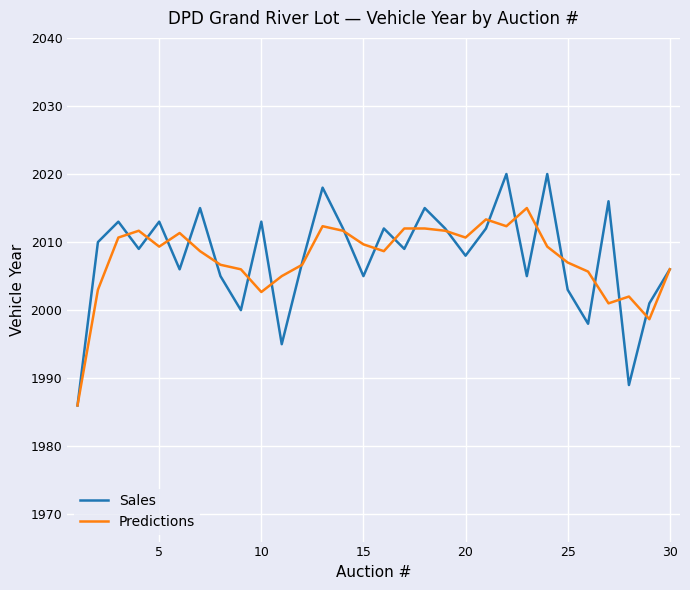

Rank the series by their maximum value, from lowest to highest.

Predictions, Sales